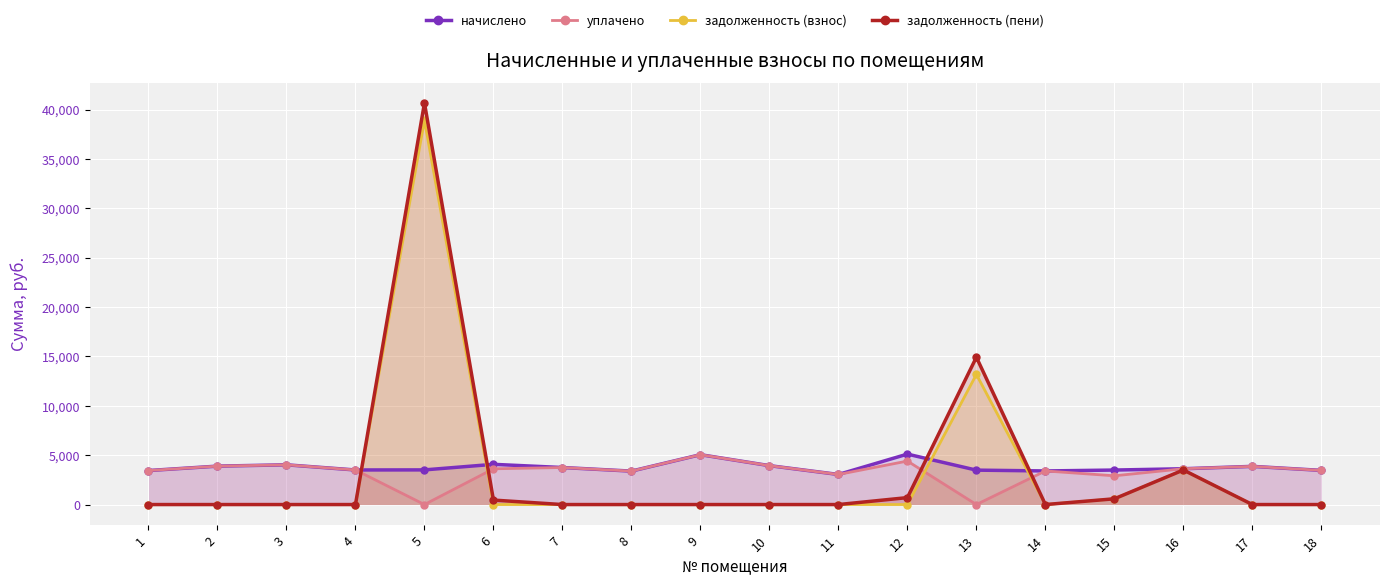

How many series are shown in this chart?

4